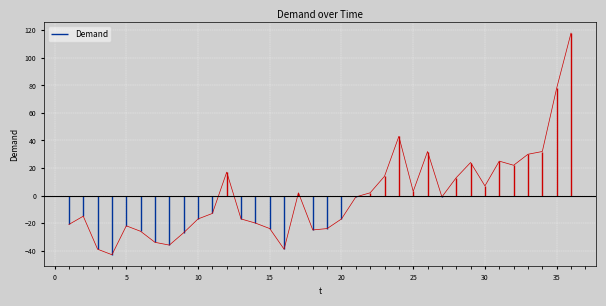

How many points are lower than both their immediate neighbors (excluding endpoints)?

8